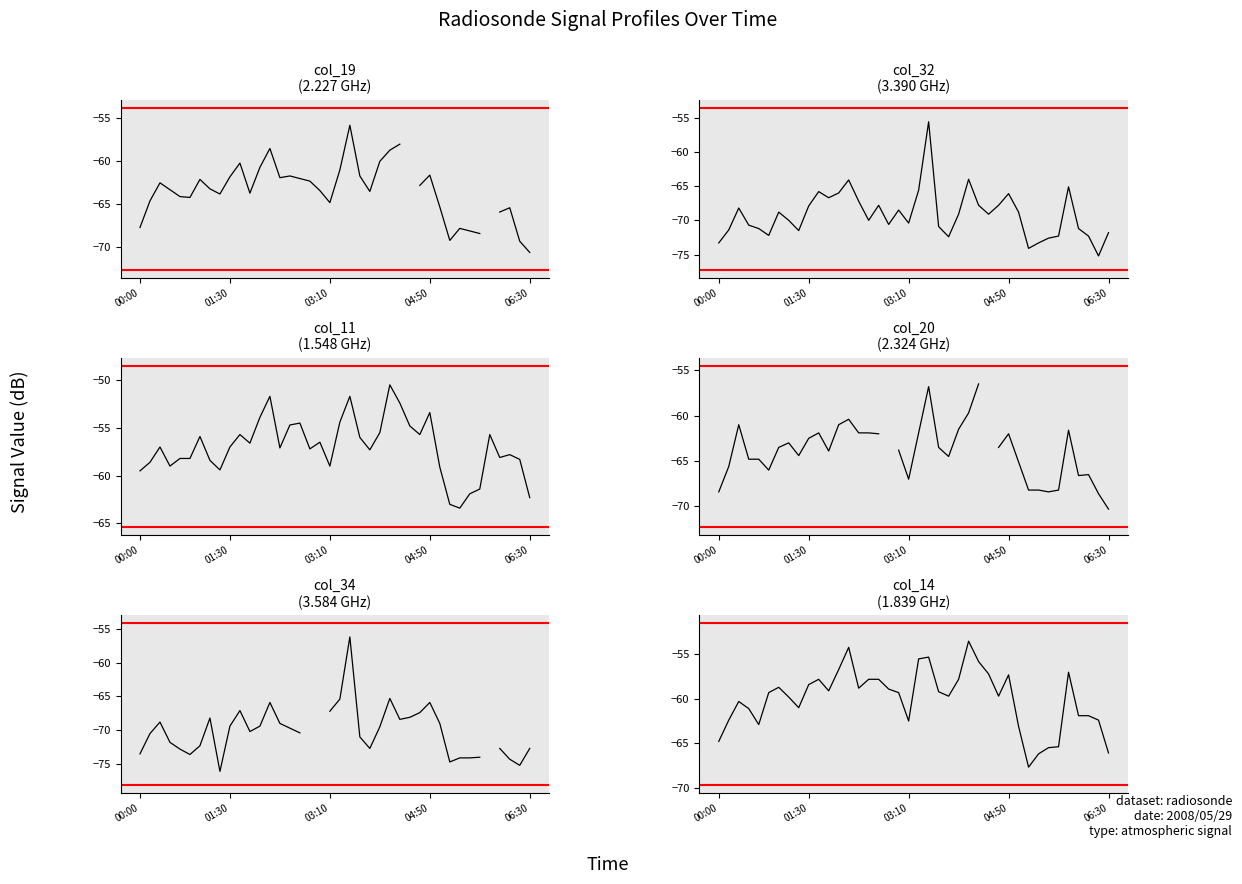

At which label does col_32 (3.390) reach its minimum?

38